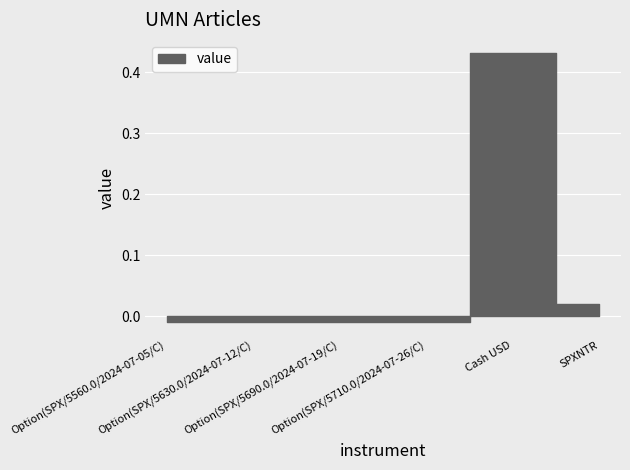

Is it true that the value at Cash USD is 0.1?

False